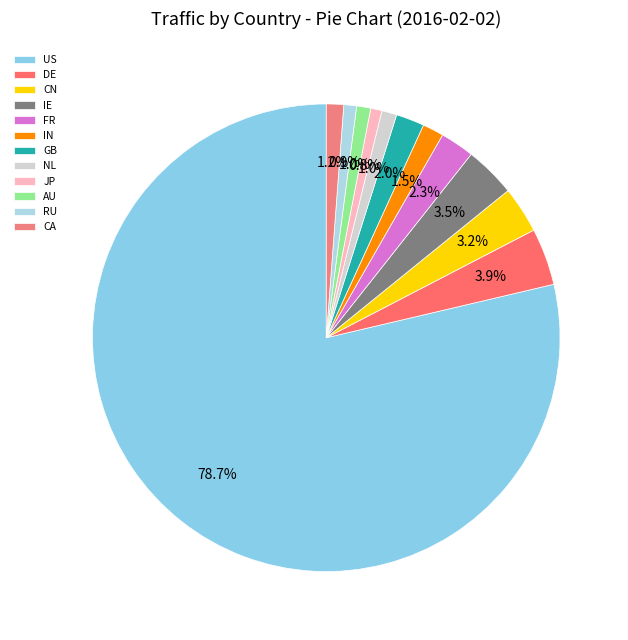

What percentage do CA and US together represent?

79.9%